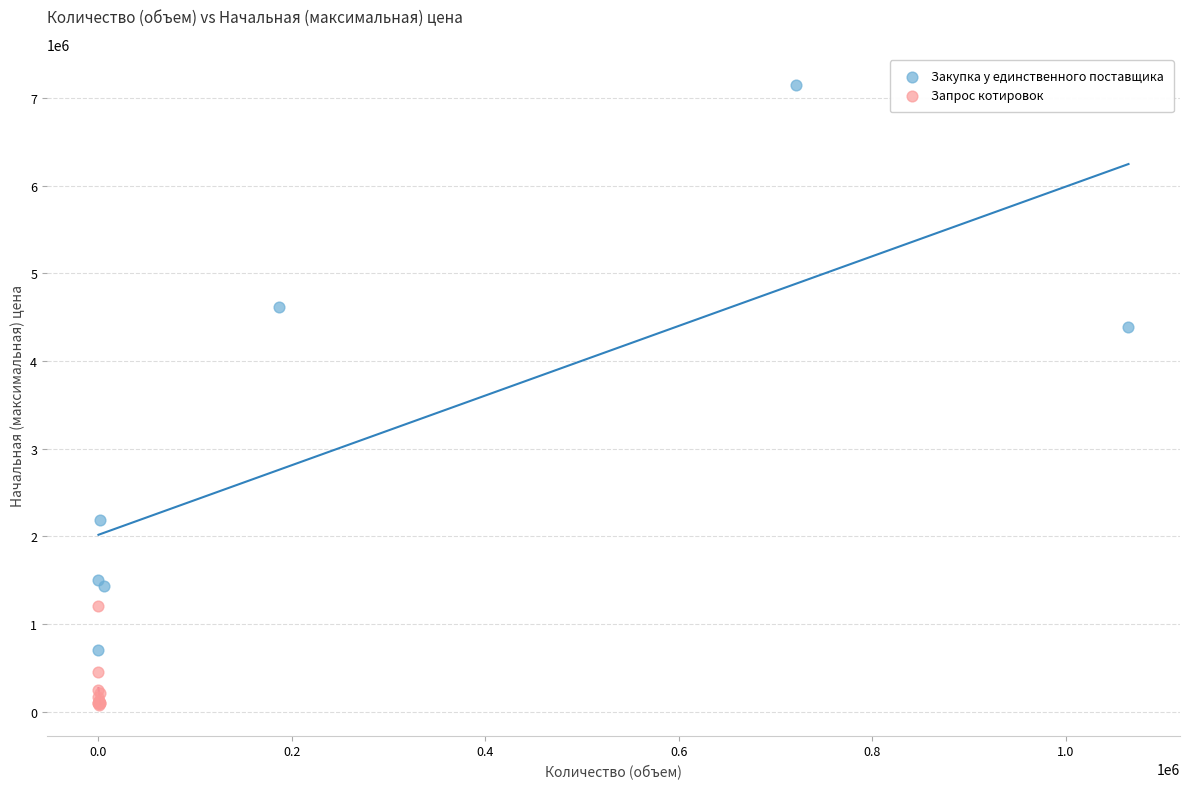

Which series has the largest Y range (max minus min)?

Закупка у единственного поставщика